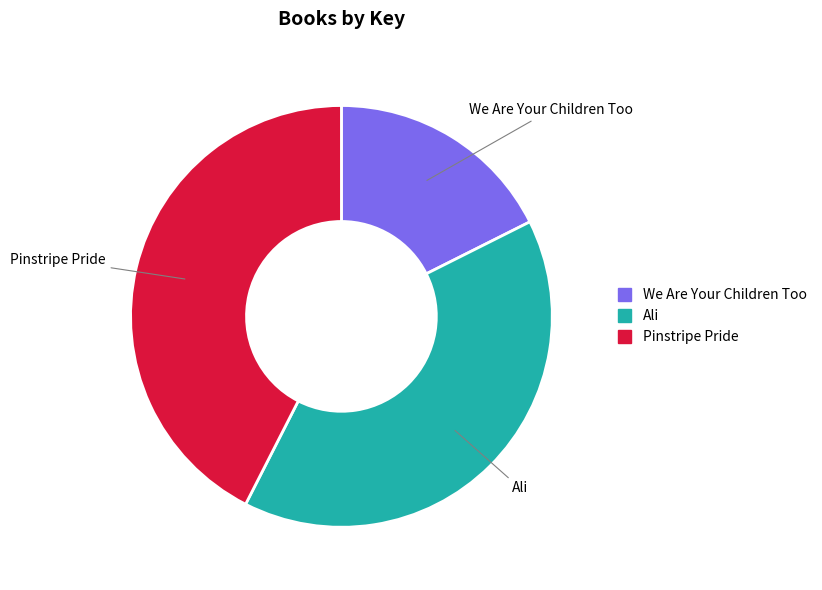

Which category has the smallest portion of the pie?

We Are Your Children Too